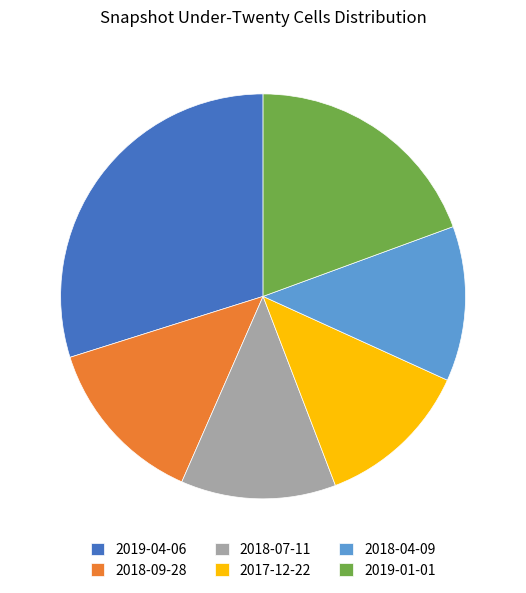

Is it true that 2017-12-22 is 12% of the pie?

True